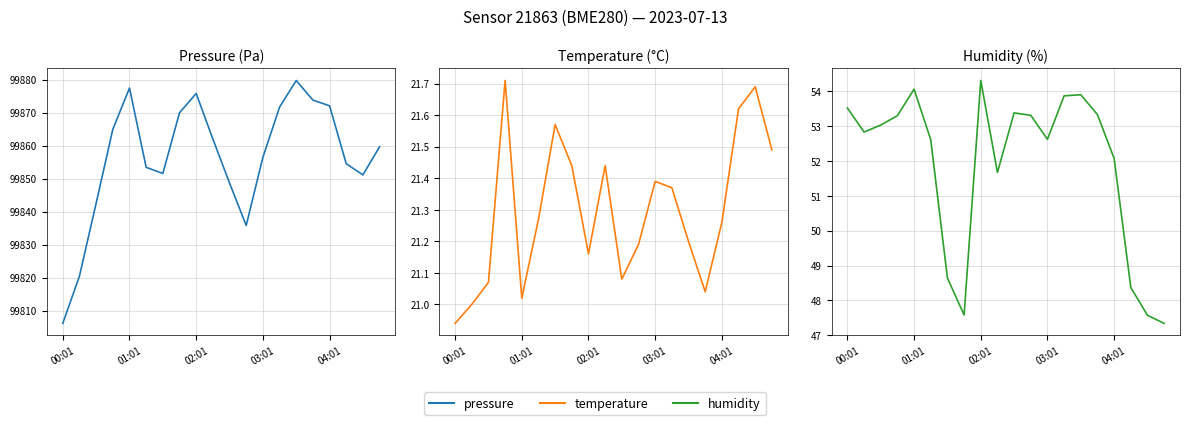

What is the difference between the highest and lowest values at 03:01?

99835.1